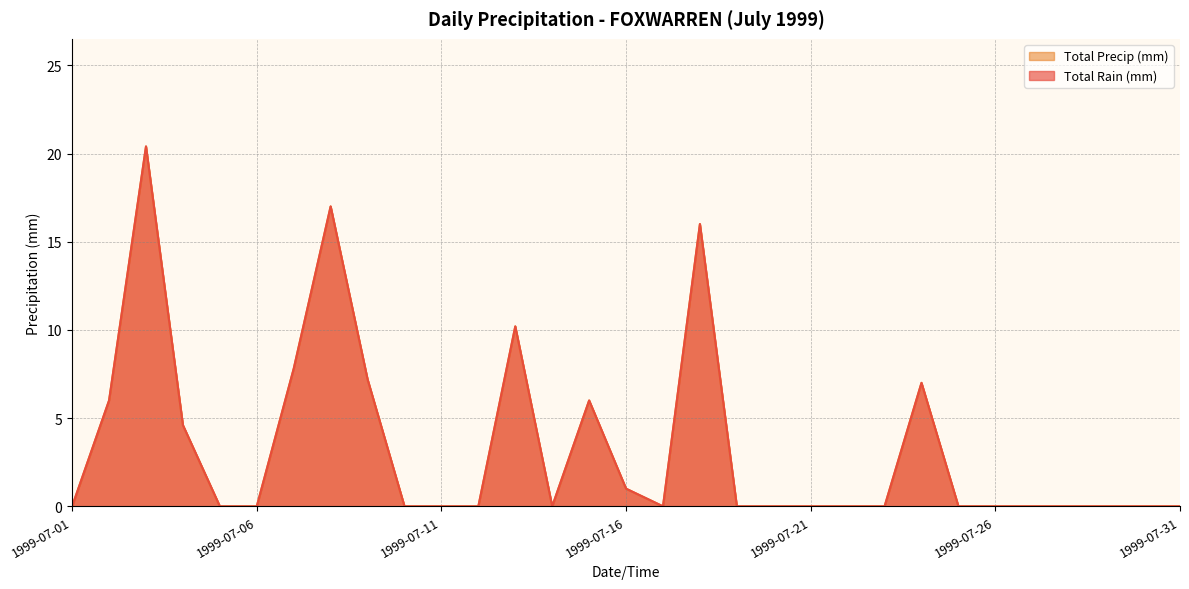

True or false: Total Rain (mm) and Total Precip (mm) intersect in this chart.

False